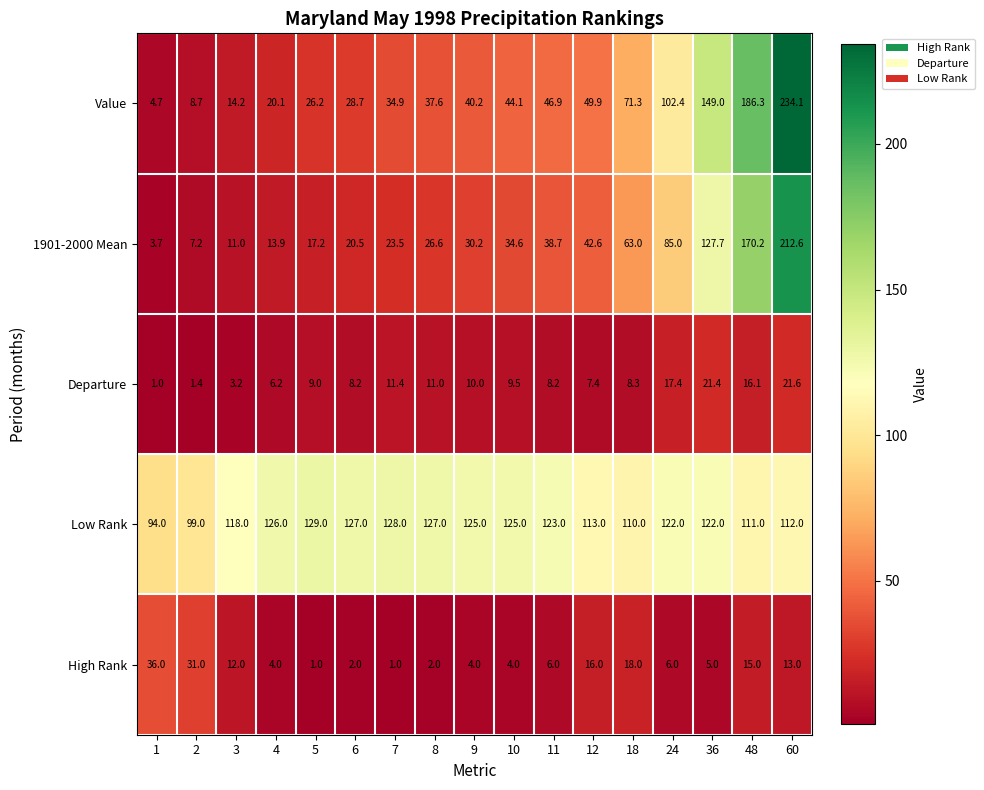

True or false: High Rank has a value of 1.5 at 24.

False